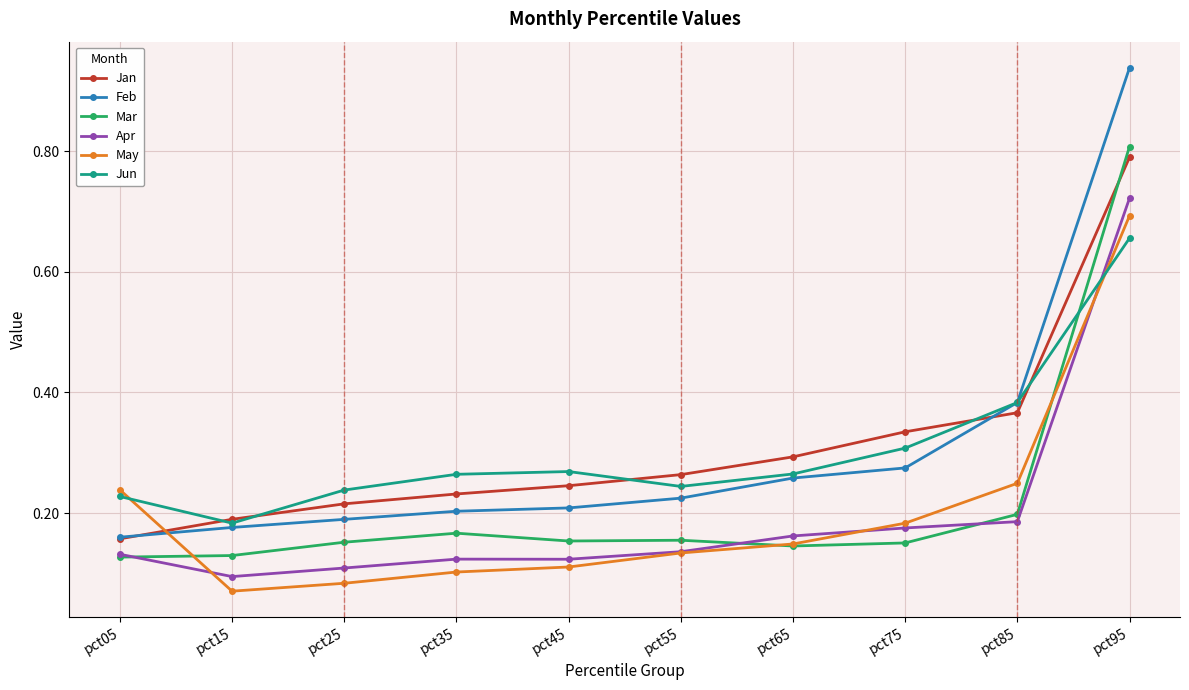

At which category is the sum across all series the highest?

pct95